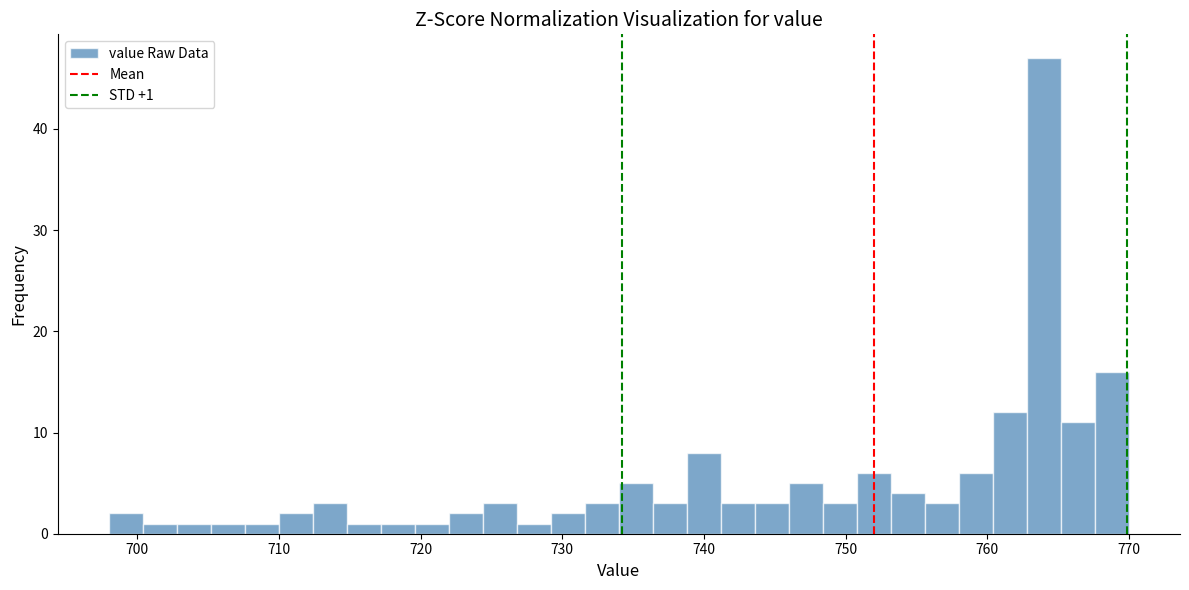

Read against the x-axis, roughly where is the centre of the tallest bar?

764